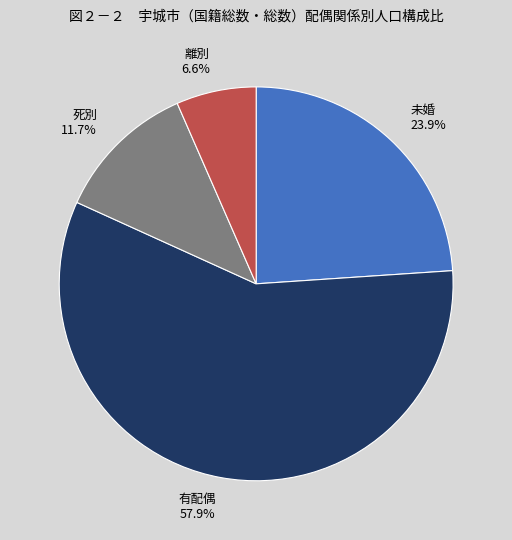

To the nearest percent, what portion does 未婚 represent?

24%